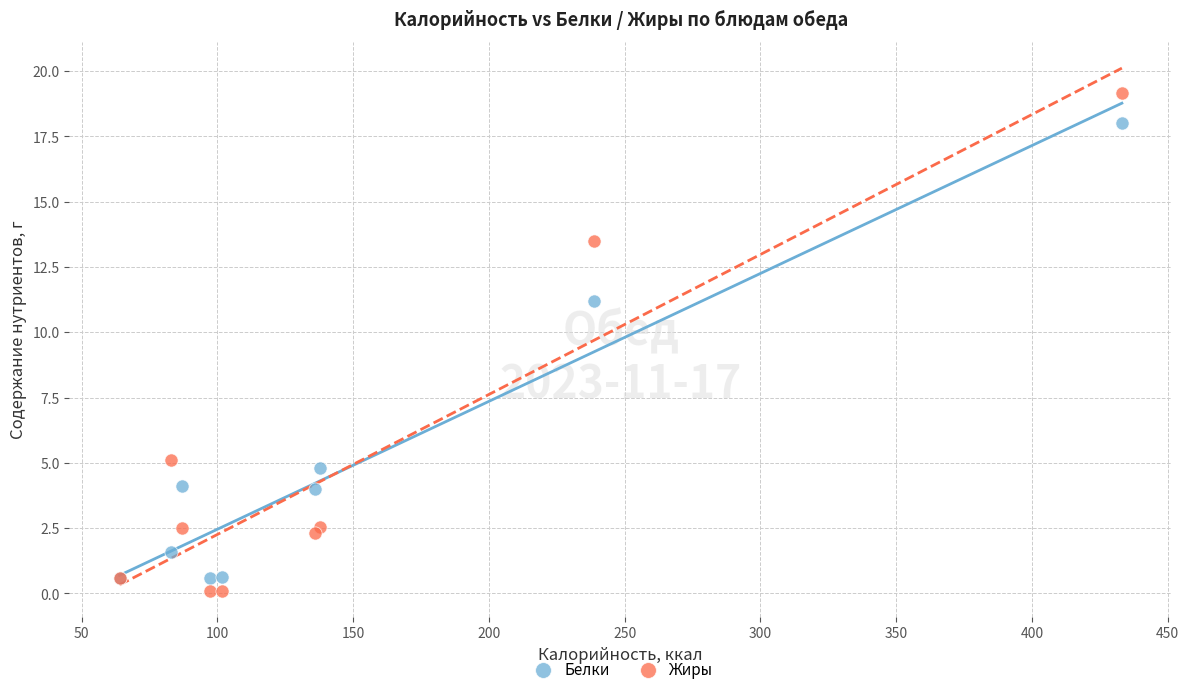

Across all series, what Y value is closest to 9?

11.2